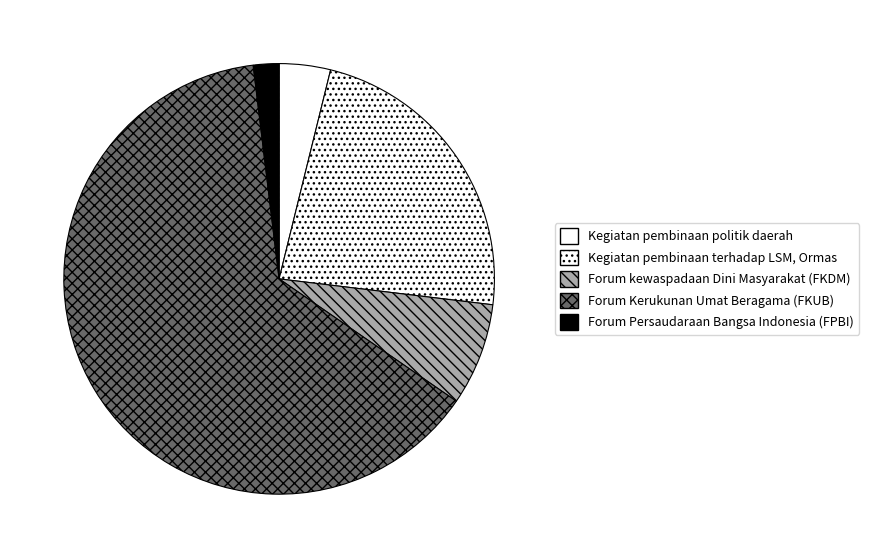

Between Kegiatan pembinaan politik daerah and Kegiatan pembinaan terhadap LSM, Ormas, which is larger?

Kegiatan pembinaan terhadap LSM, Ormas